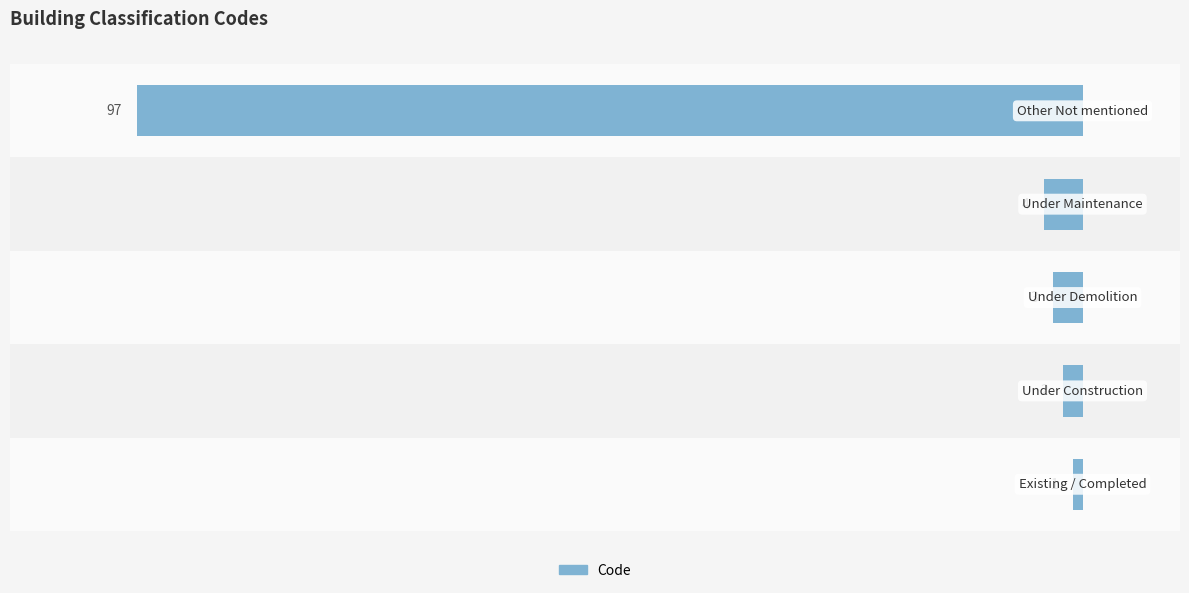

How many bars are there in total?

5